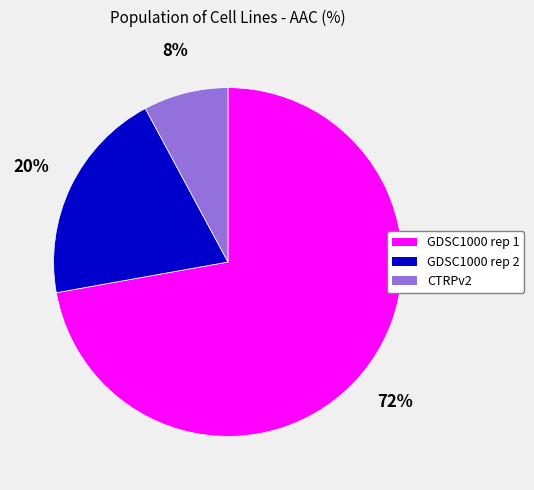

How many slices are in this pie chart?

3